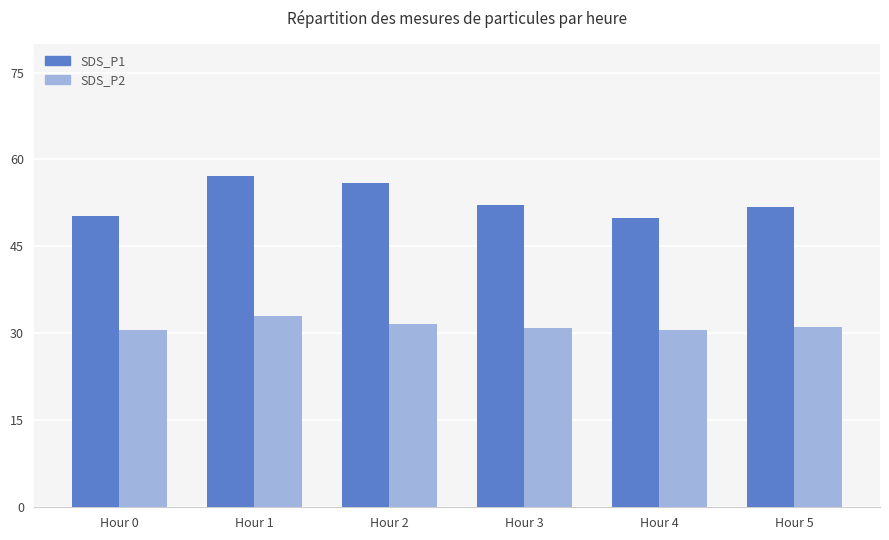

What is the value of the SDS_P2 bar at the 1st from the left?

30.6